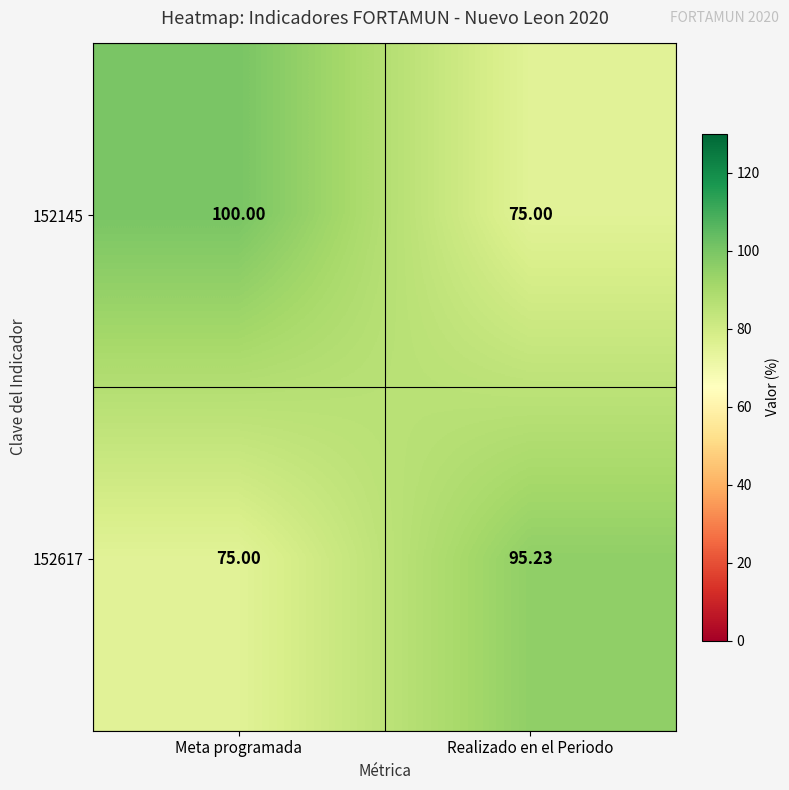

Where does the 152617 series first go above 95?

Realizado en el Periodo